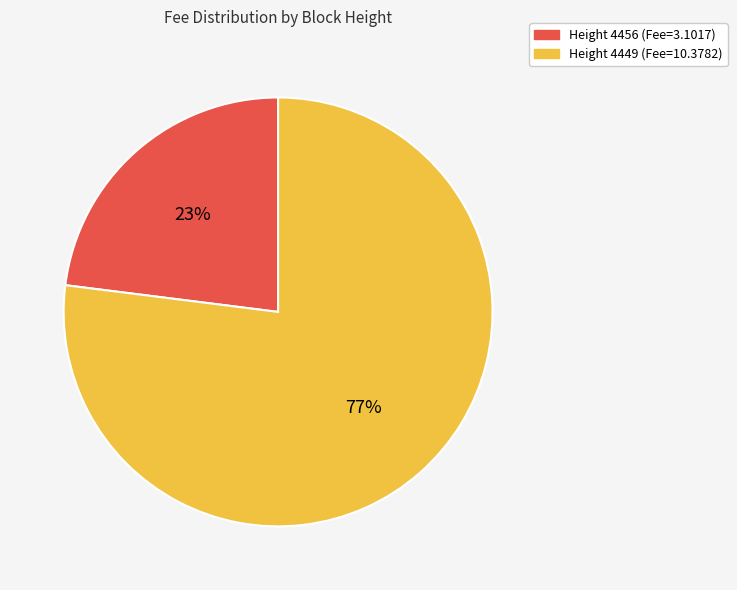

Is there a majority slice in this chart?

Yes